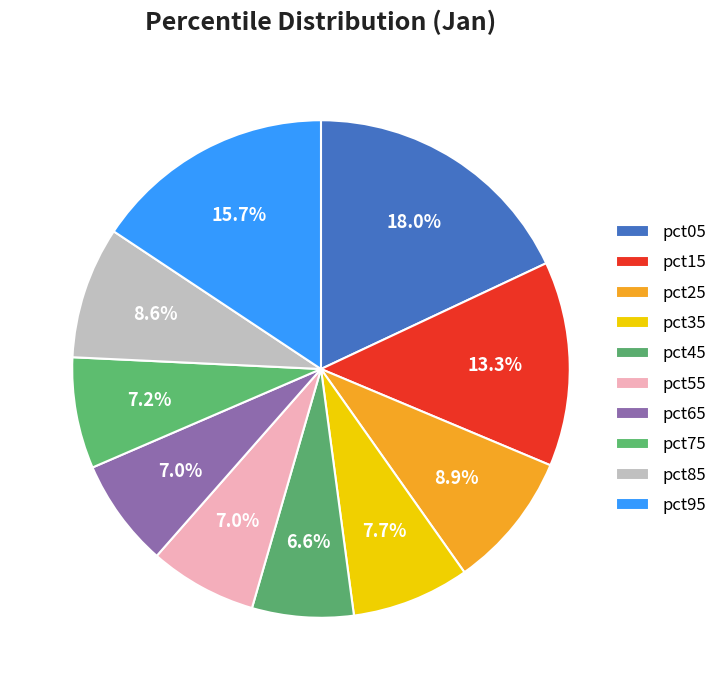

Is there any slice that represents more than half of the pie?

No